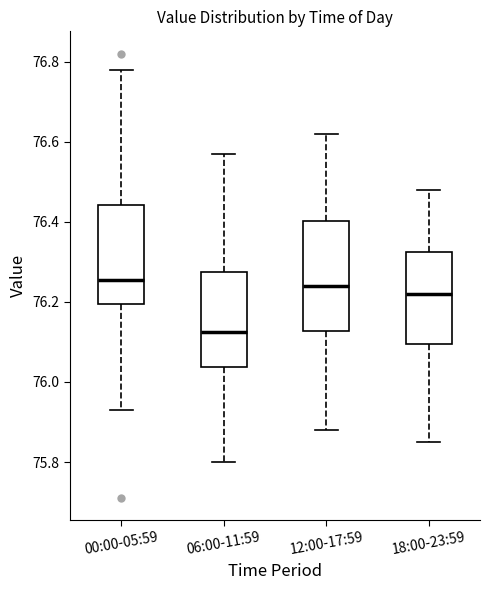

Where does the median line of the box for 12:00-17:59 sit on the y-axis? The values are not printed on the chart, so give them approximately, as read against the axis.

76.24